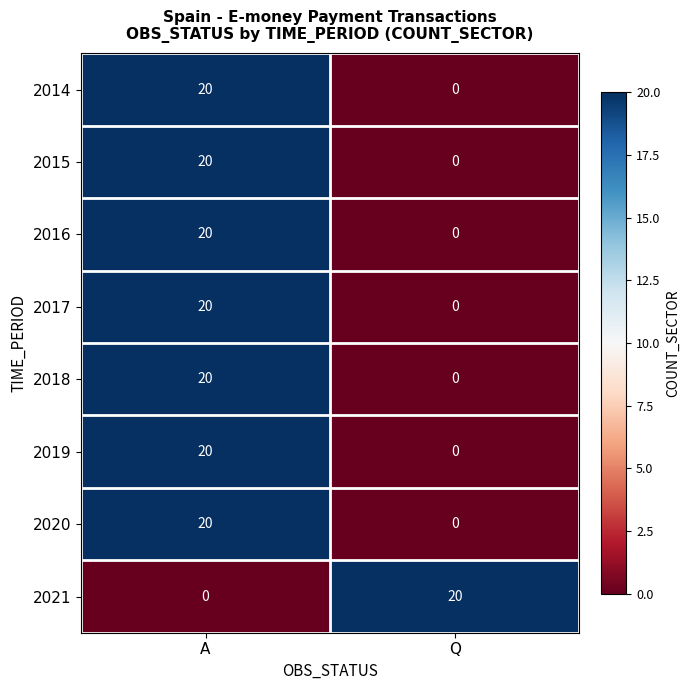

At which label does 2020 reach its minimum?

Q